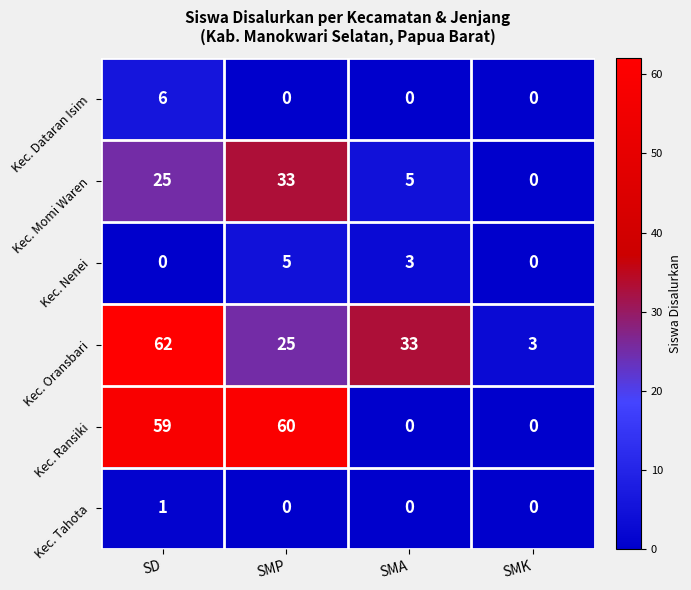

What is the difference between the second highest and second lowest values in the Kec. Oransbari series?

8